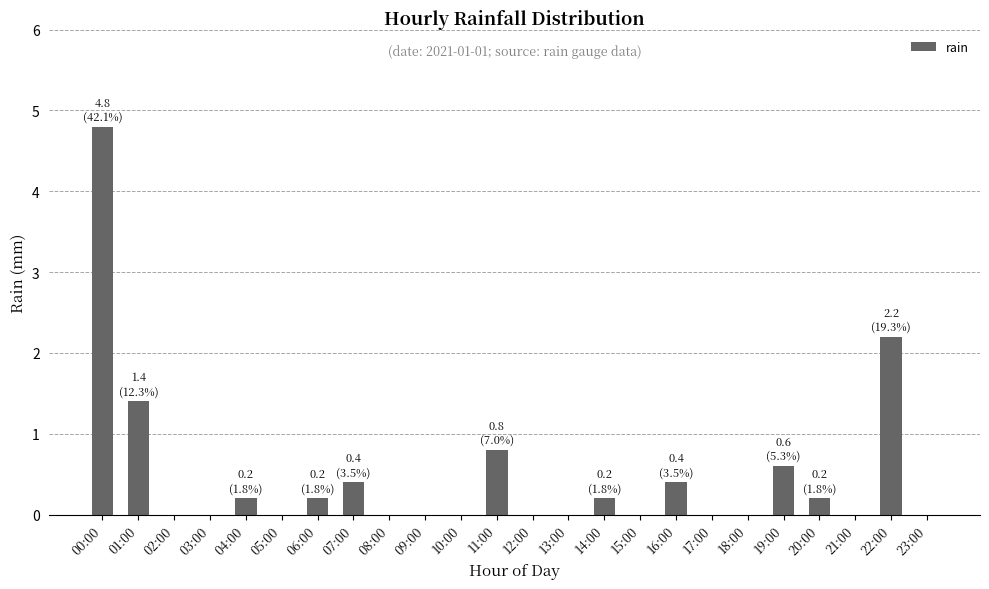

Where is the data nearest to the value 2?

22:00